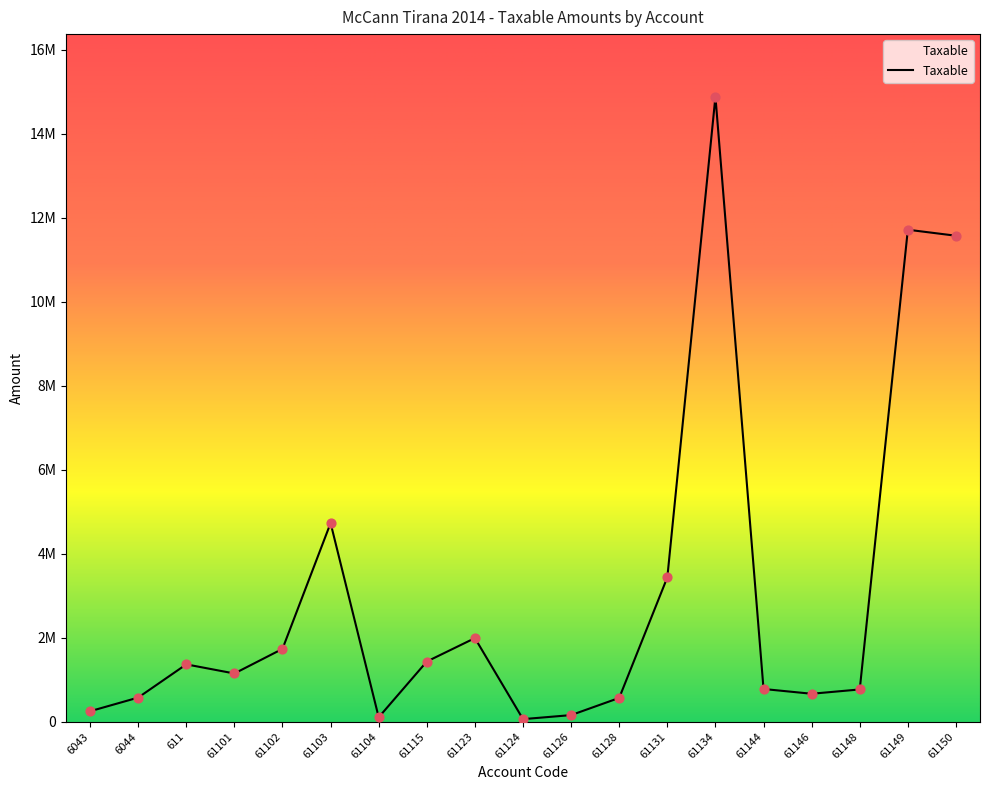

What is the change in value from 611 to 61131?

+2071919.9